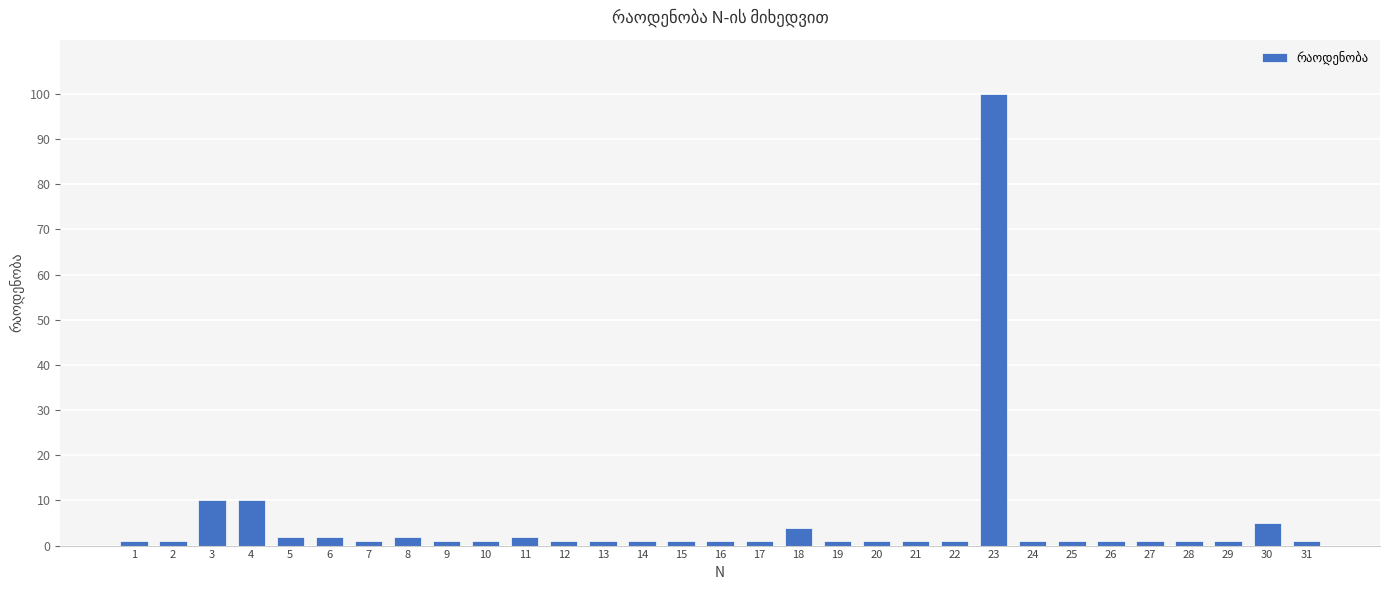

What is the sum of all values?

159